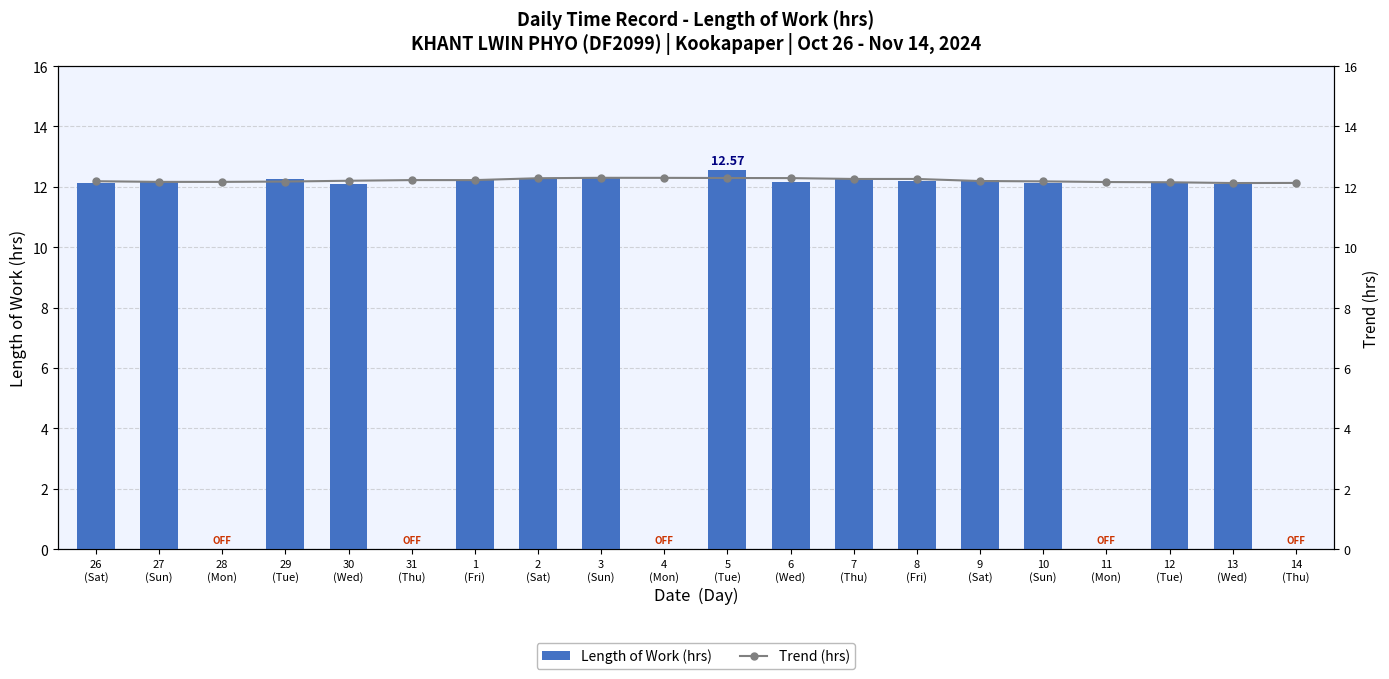

What position from the right is 27
(Sun)?

19